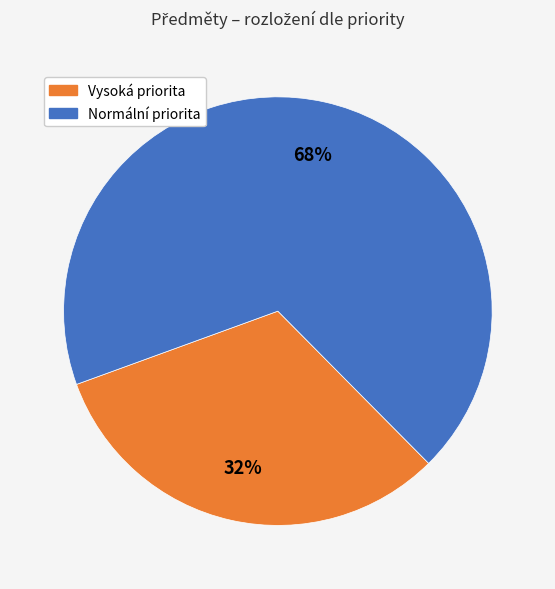

To the nearest percent, what is the difference between the largest and smallest slice percentages?

36%